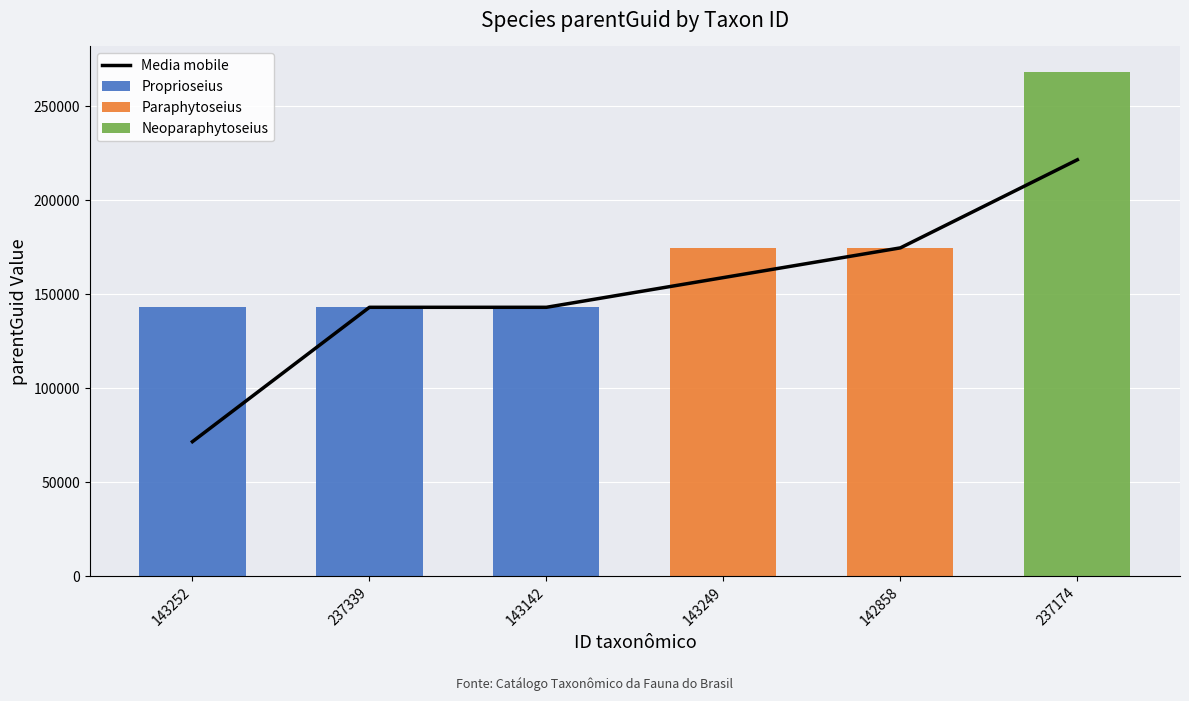

What are all the series names shown in the legend?

Media mobile, Proprioseius, Paraphytoseius, Neoparaphytoseius